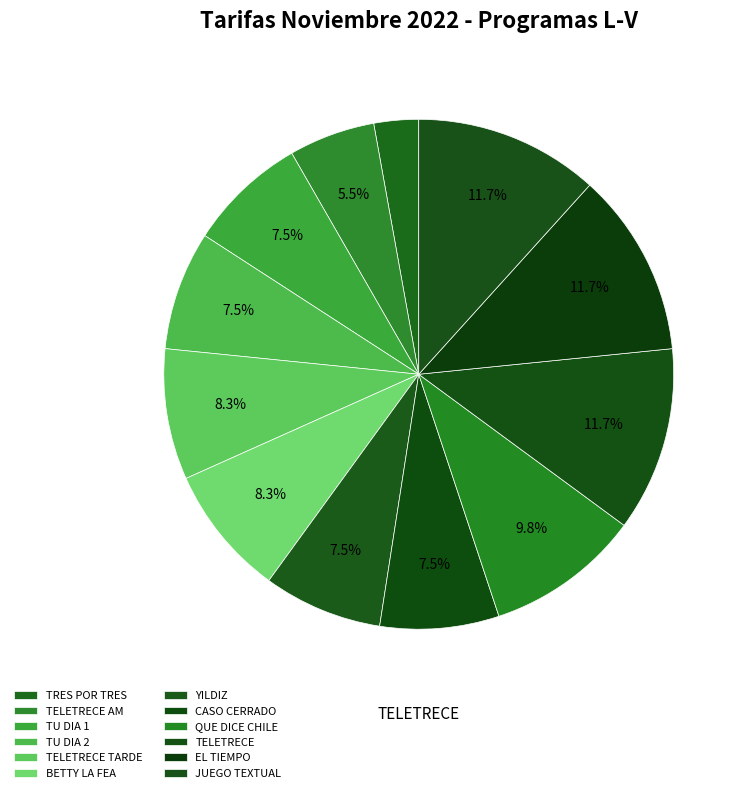

Count the number of slices in the pie.

12